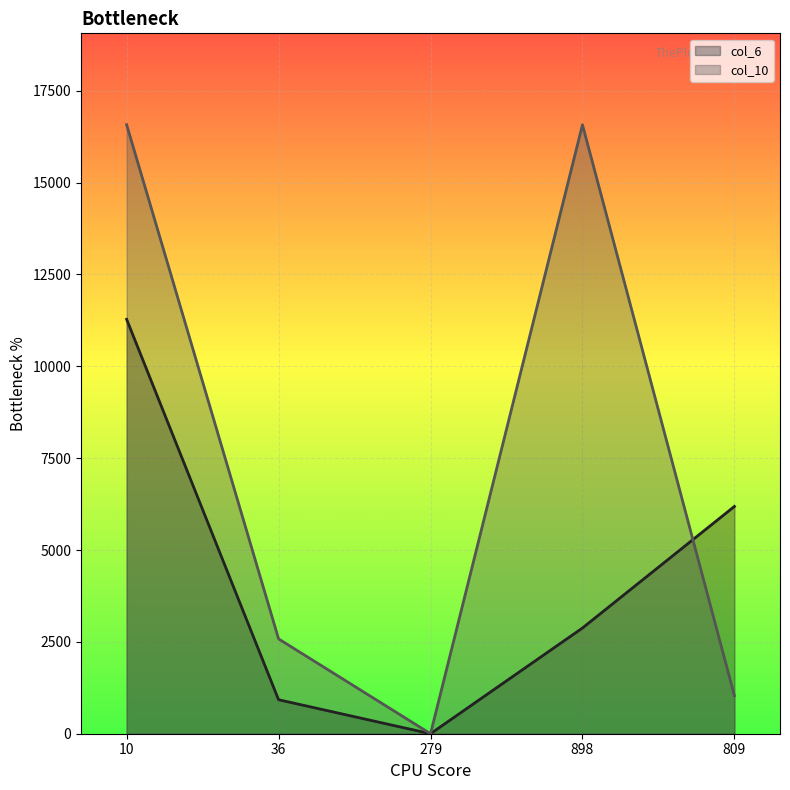

At 279, list the series in order from smallest to largest.

col_6, col_10